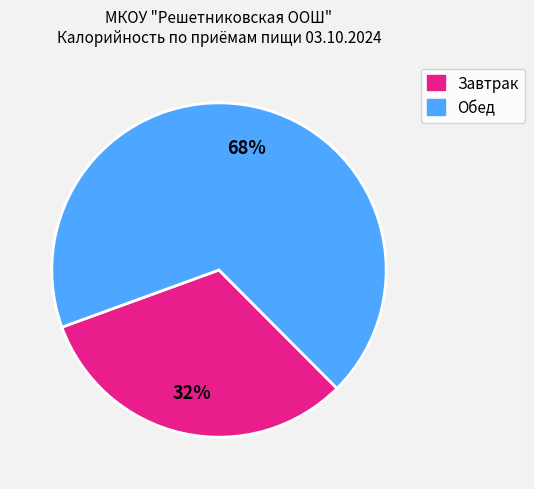

To the nearest percent, what is the difference between the largest and smallest slice percentages?

36%